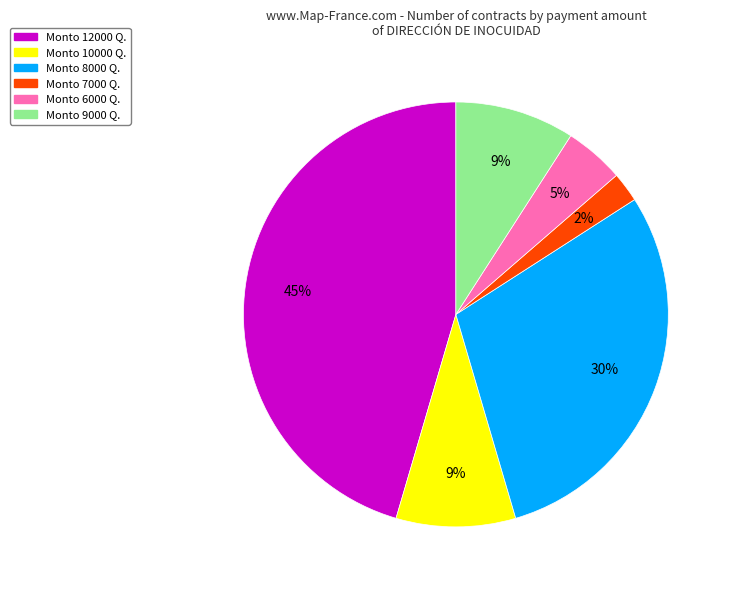

The Monto 10000 Q. slice represents 9% of the pie. True or false?

True